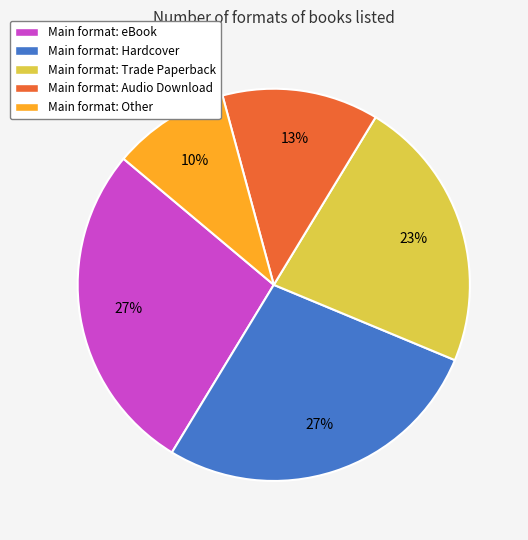

To the nearest percent, what percentage of the pie is Main format: Other?

10%